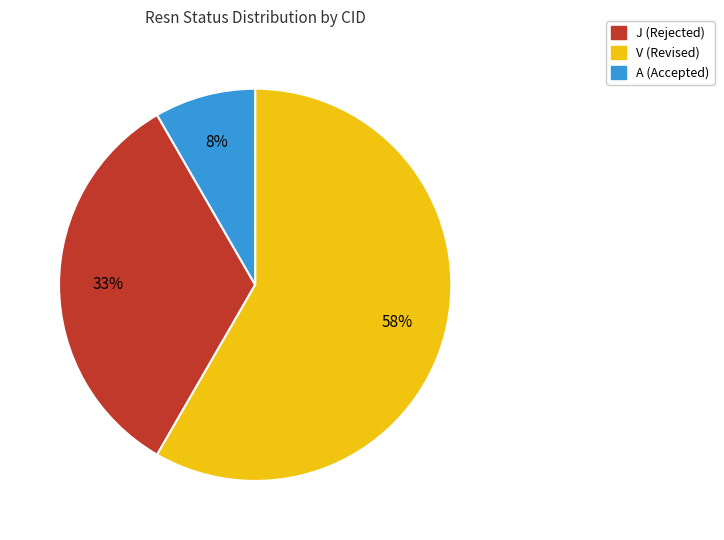

Does any single category account for the majority?

Yes